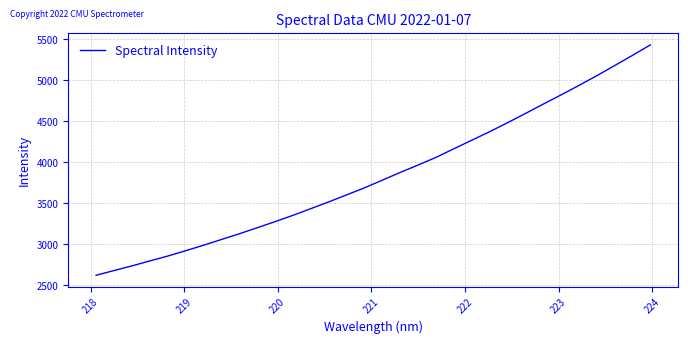

What is the greatest value displayed?

5430.6